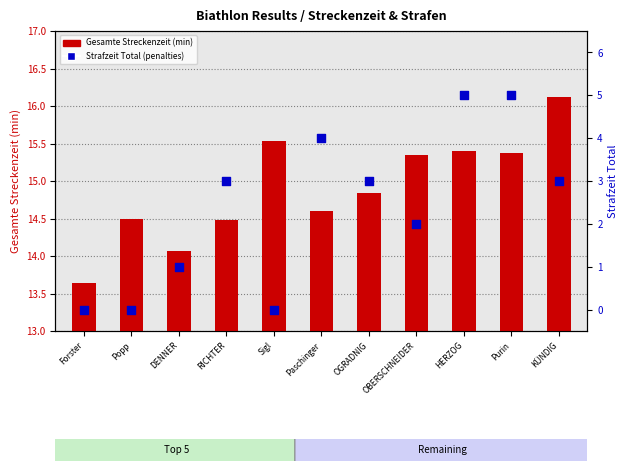

Which series reaches the minimum Y coordinate?

Strafzeit Total (penalties)